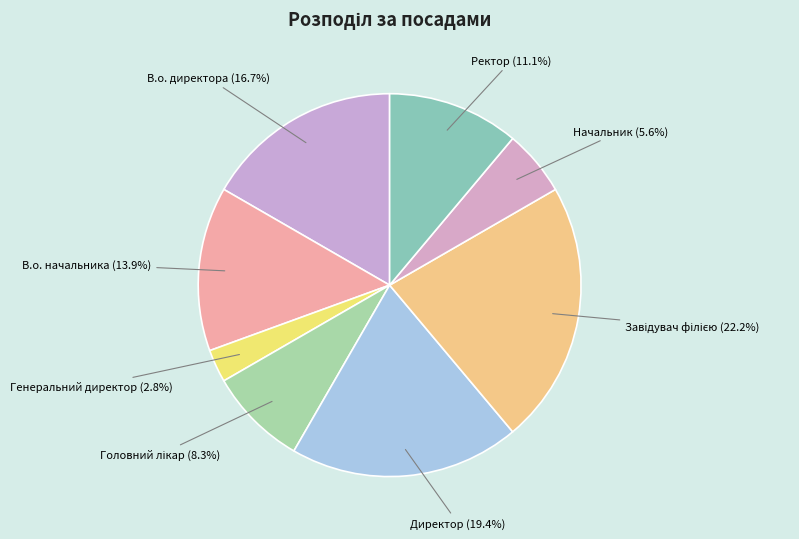

Count the number of slices in the pie.

8